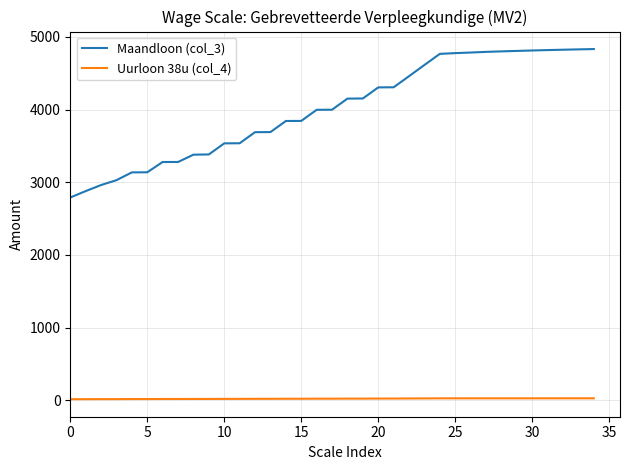

List the series in order of their overall mean, highest first.

Maandloon (col_3), Uurloon 38u (col_4)